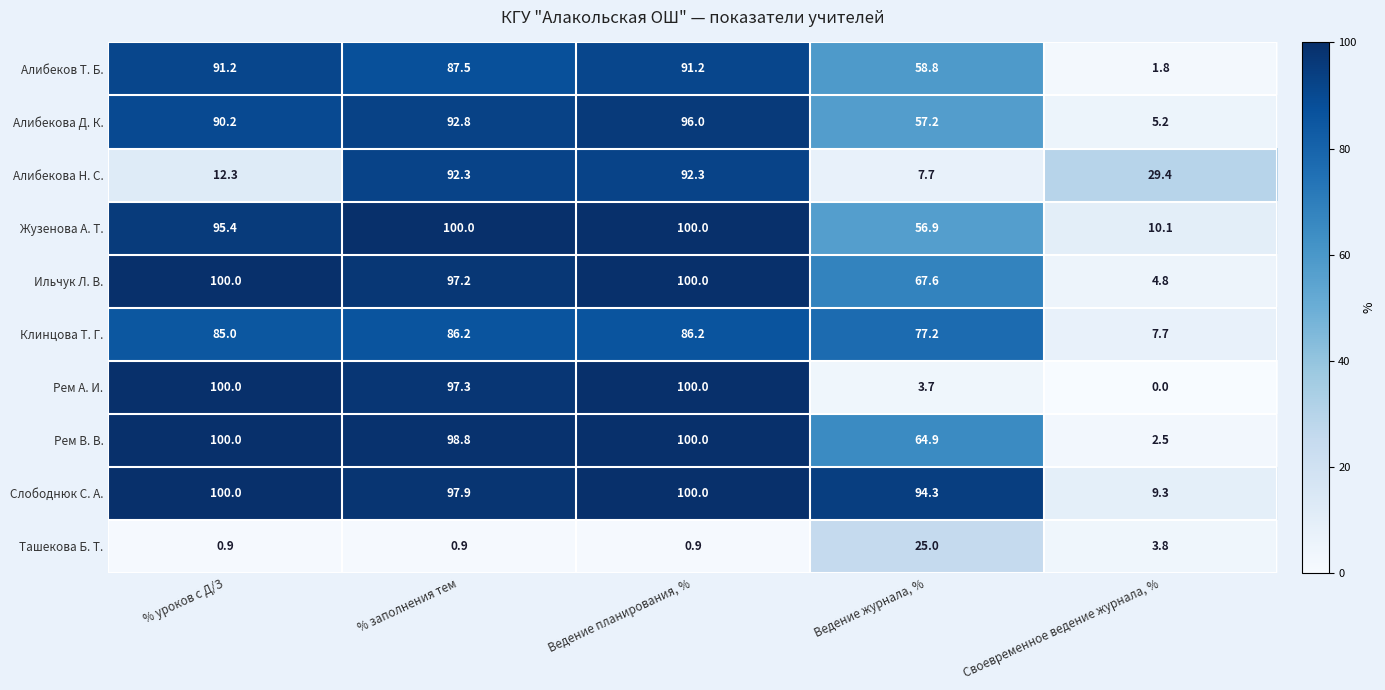

Which series has the largest range (max minus min)?

Рем А. И.